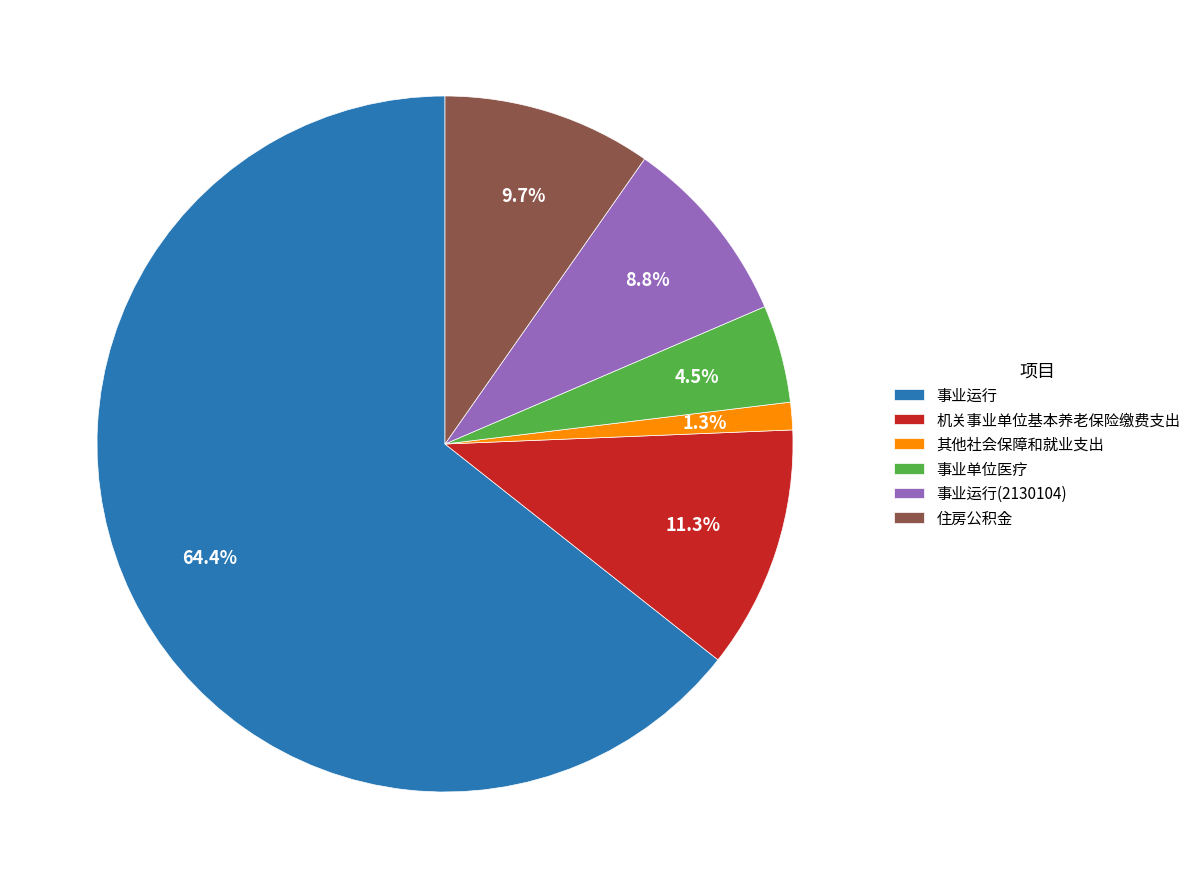

Which has a higher value, 其他社会保障和就业支出 or 事业单位医疗?

事业单位医疗